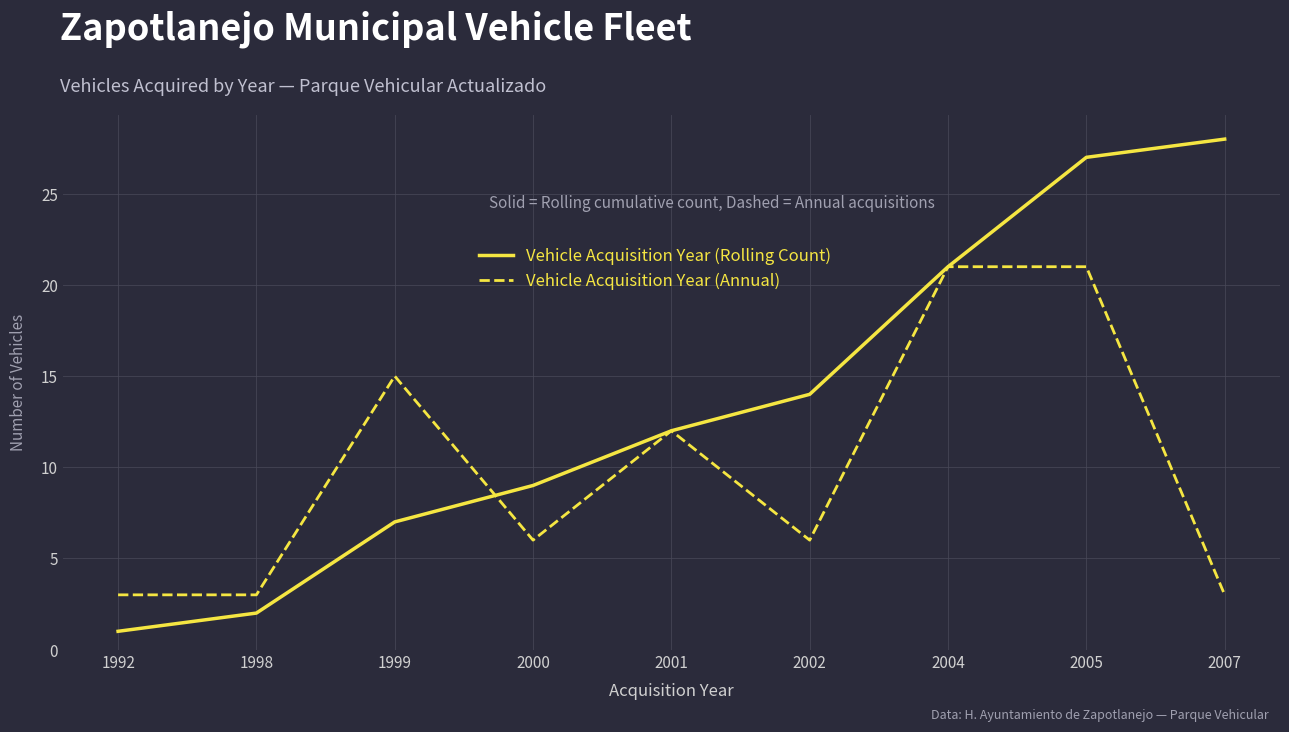

What are all the series names shown in the legend?

Vehicle Acquisition Year (Rolling Count), Vehicle Acquisition Year (Annual)